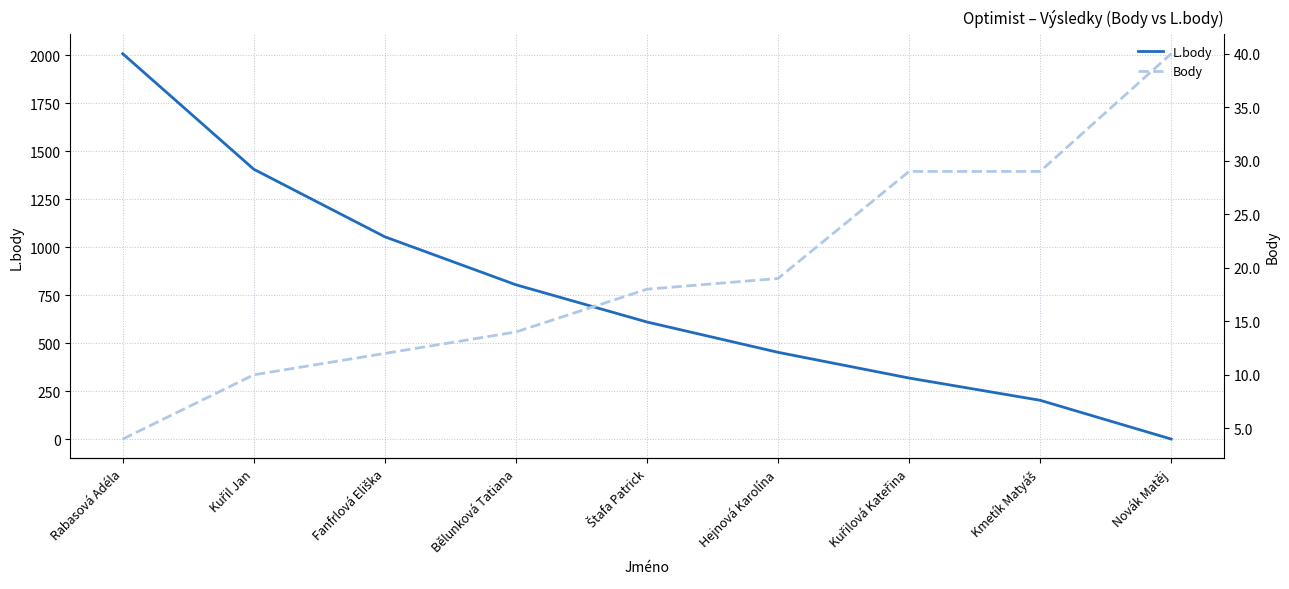

Where does the L.body series first go above 610?

Rabasová Adéla